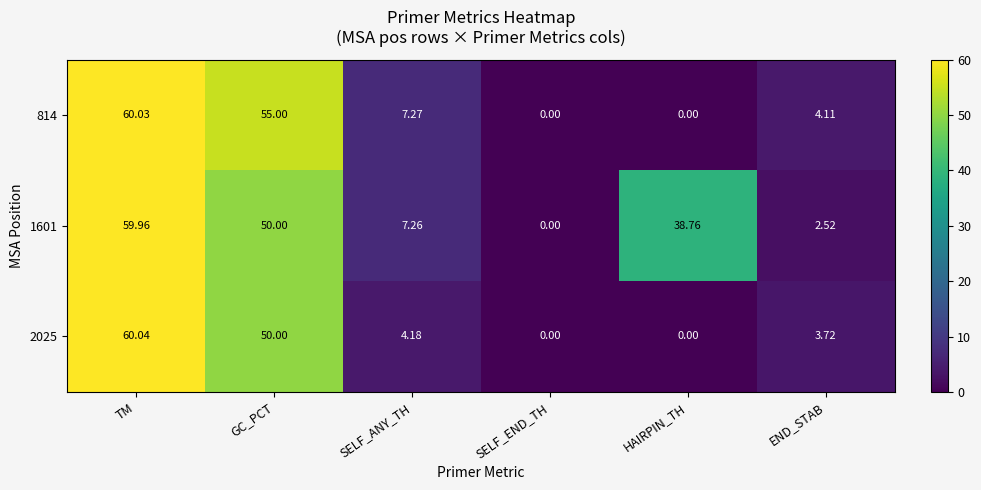

At which label is 1601 closest to 29?

HAIRPIN_TH